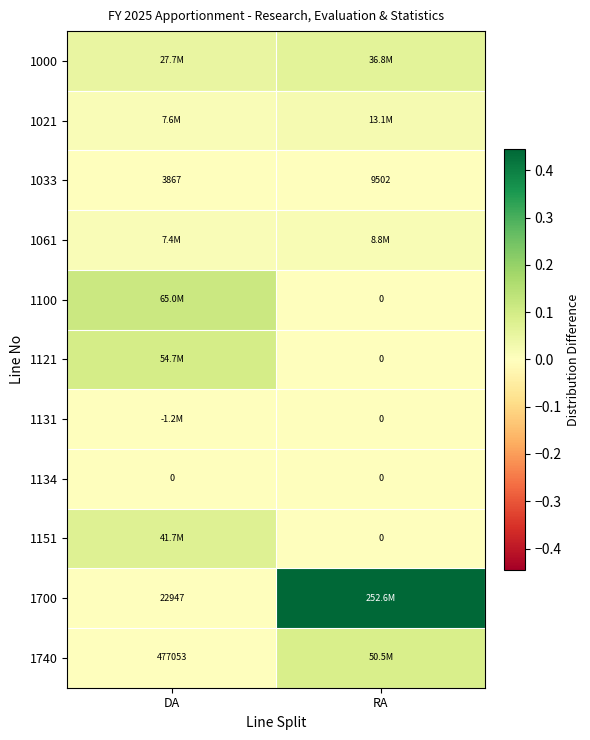

Is the value of 1033 at DA greater than the value of 1061 at DA?

No